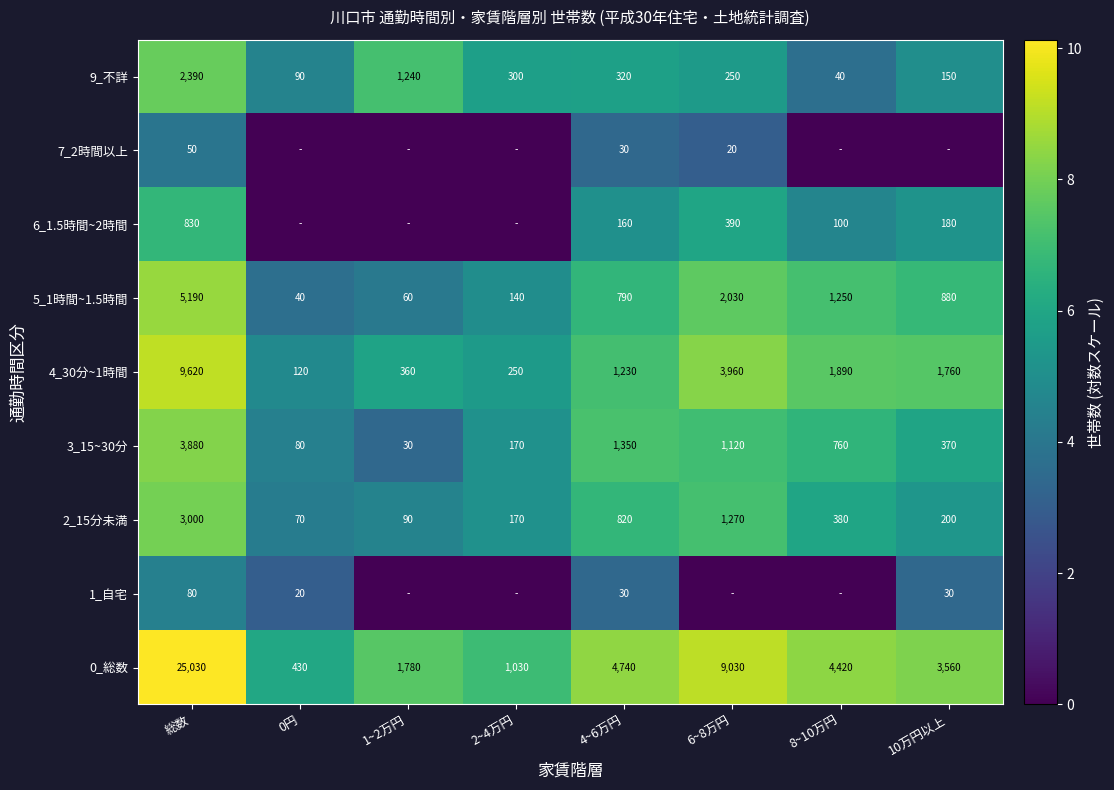

The value of 2_15分未満 at 1~2万円 is 7.1. True or false?

False